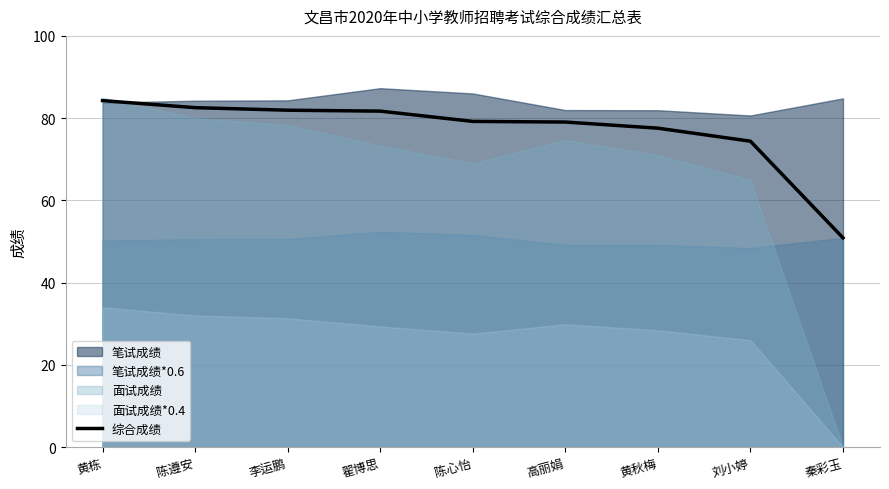

True or false: the data shows 20.2 at 刘小婷.

False